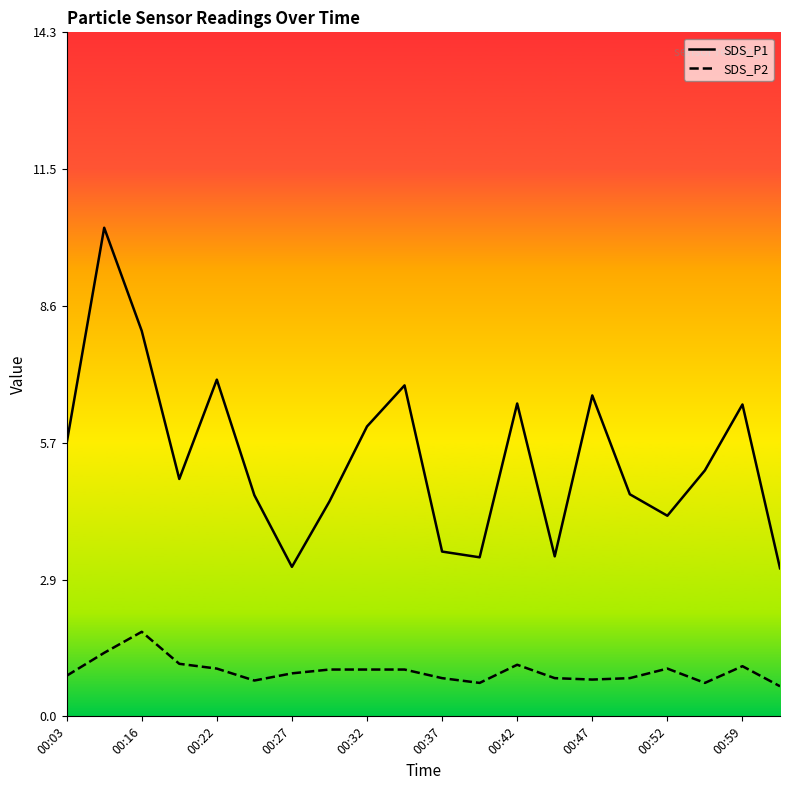

In SDS_P2, how many points are higher than both neighbors (excluding endpoints)?

4